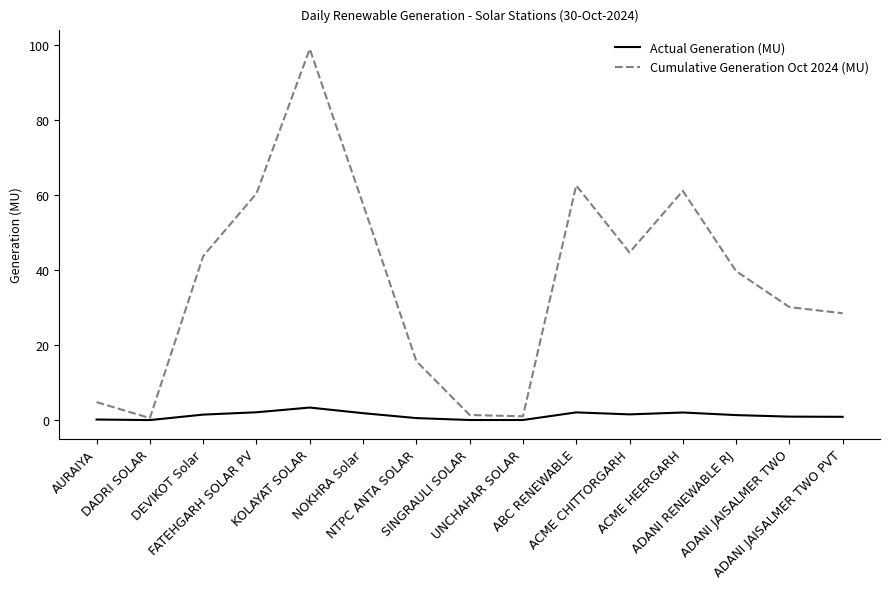

What is the total value across all series at ACME CHITTORGARH?

46.2